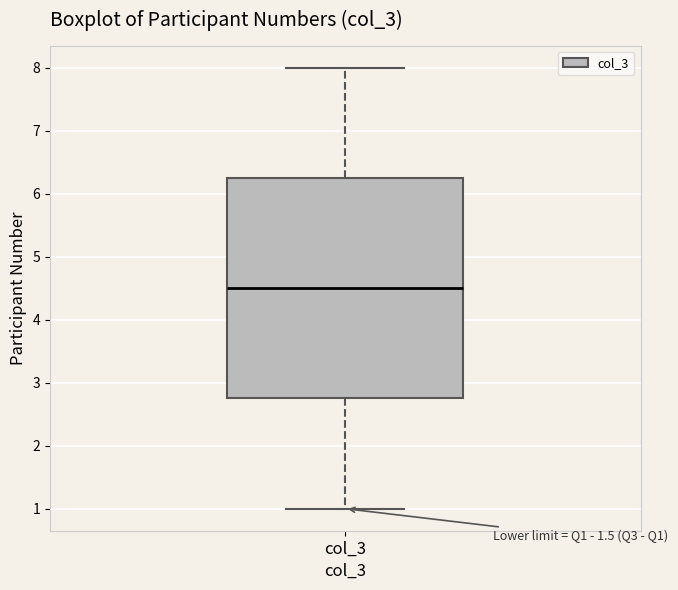

Transcribe this box plot: give where the median line is, the range the box spans, and where the two whiskers end, as read against the y-axis. The values are not printed on the chart, so give them approximately, as read against the axis.

median 4.5, box 2.8 to 6.3, whiskers 1.0 to 8.0